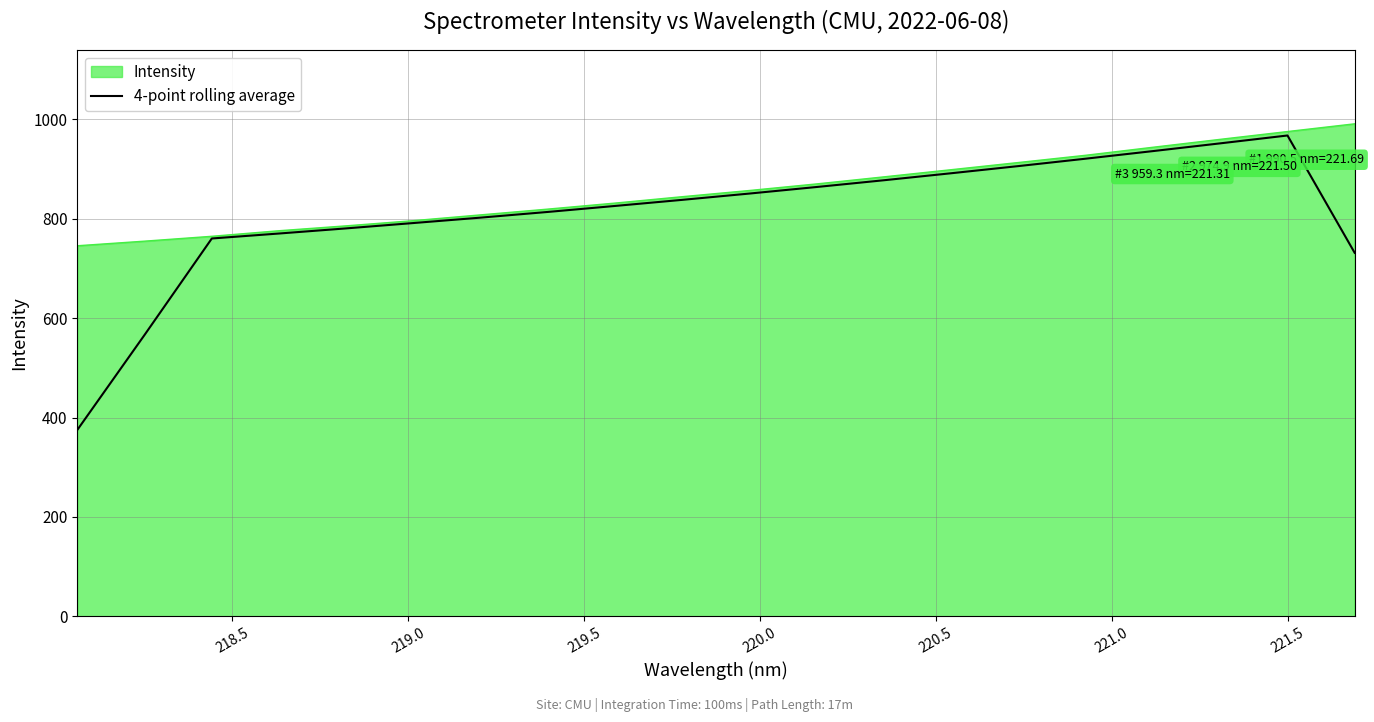

What is the greatest value displayed?

990.5